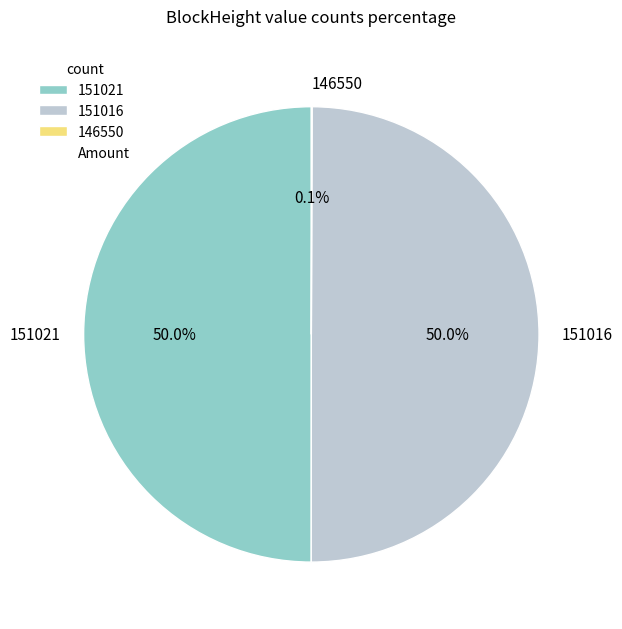

What is the ratio of the value at 151016 to the value at 151021?

1.0